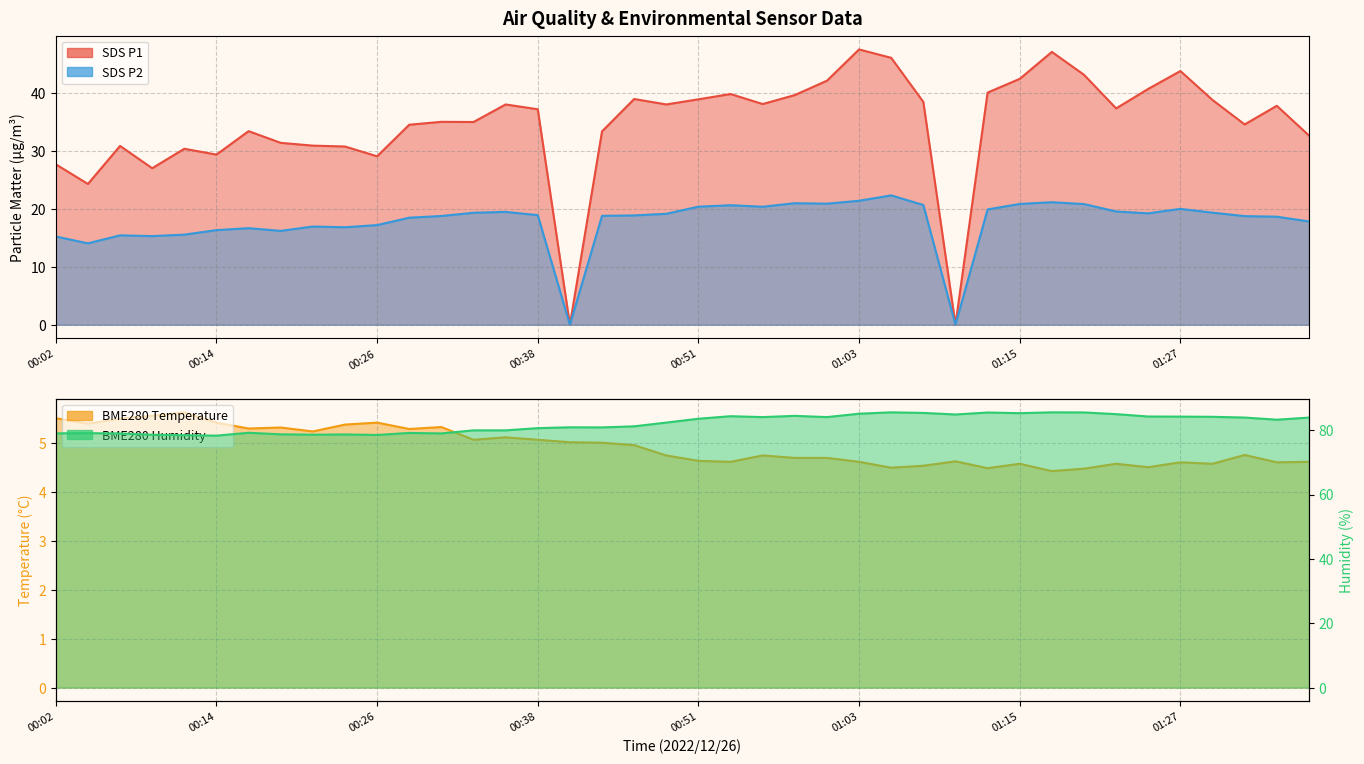

What is the spread (max minus min) of values at 01:13?

81.0